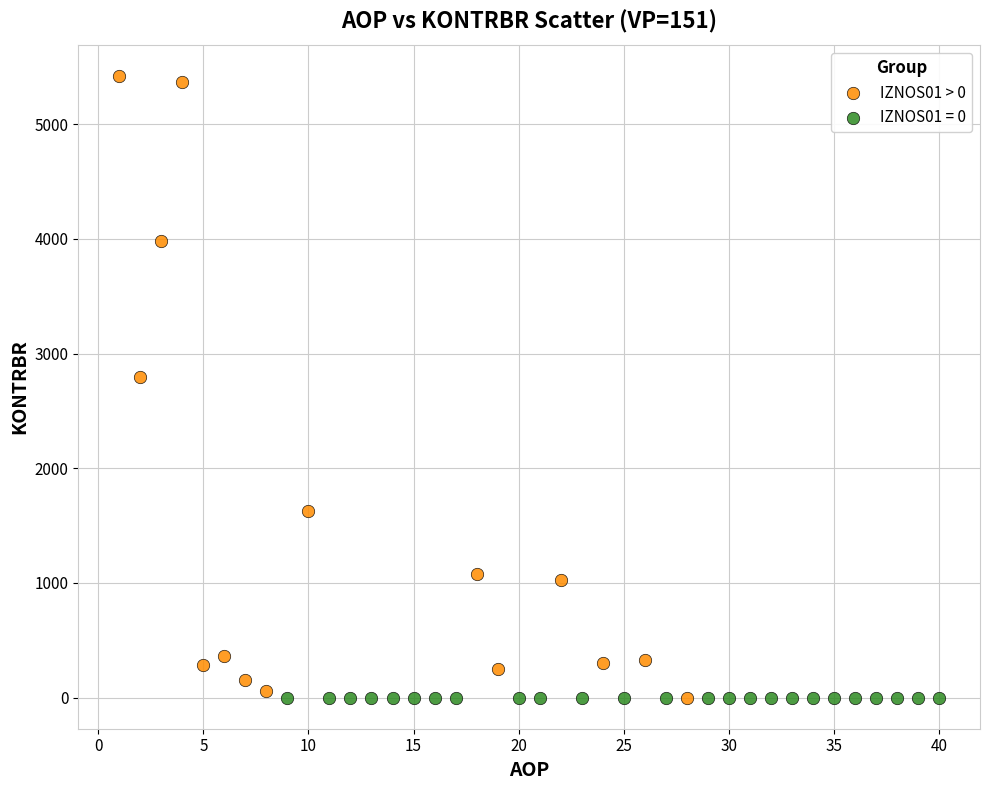

Which series reaches the maximum Y coordinate?

IZNOS01 > 0